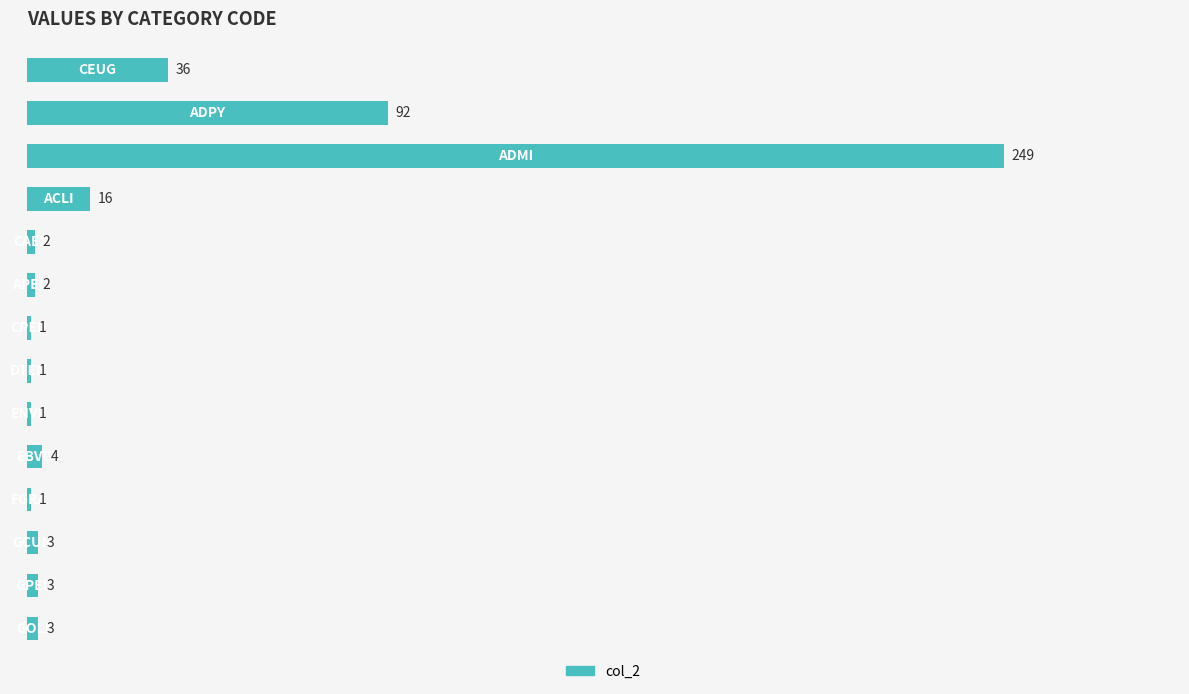

Is it true that the value at 200 is 3?

False